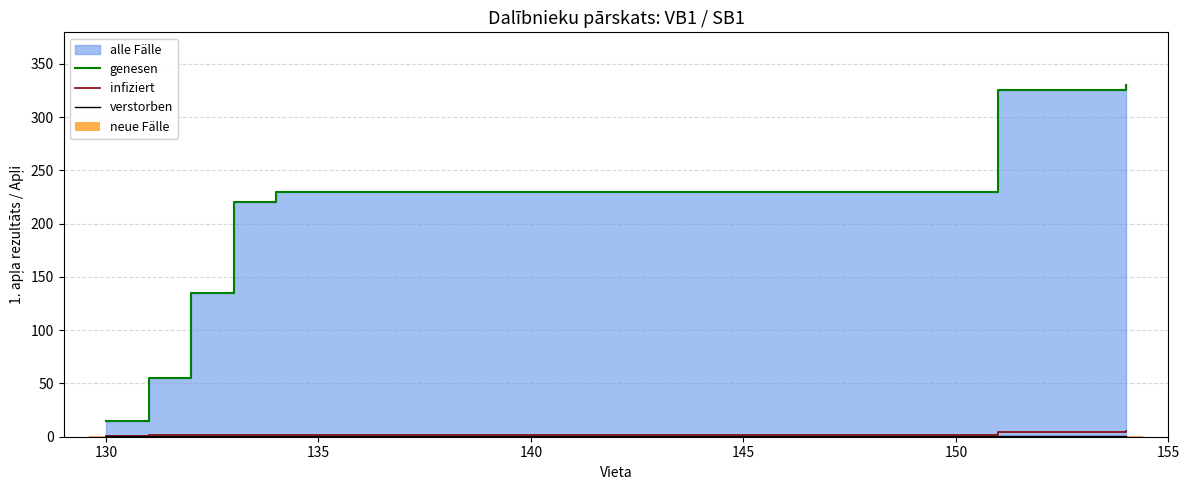

How many bars are there in total?

28